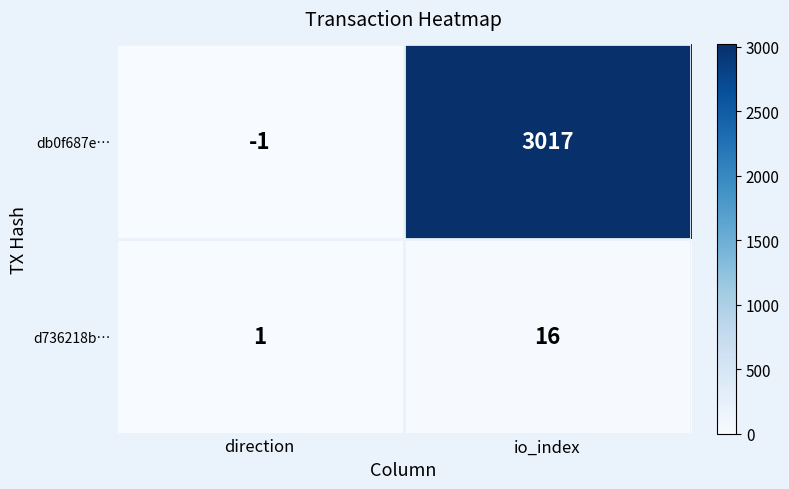

Where is db0f687e… nearest to the value 1508?

direction